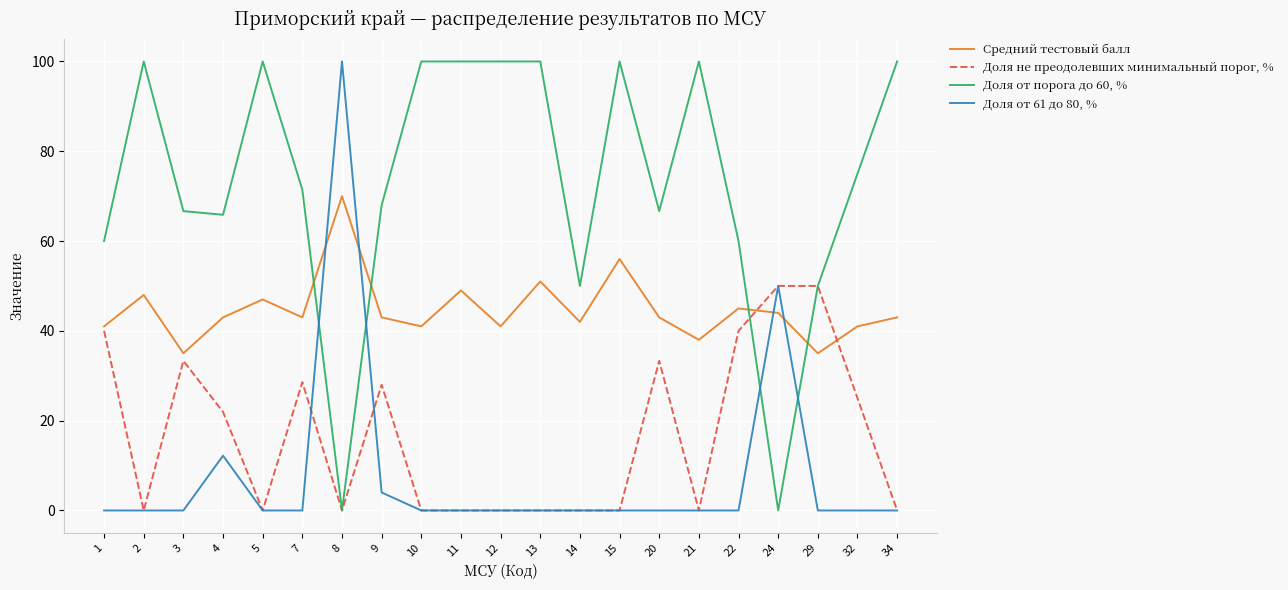

True or false: Доля от 61 до 80, % has a value of 56.5 at 13.

False